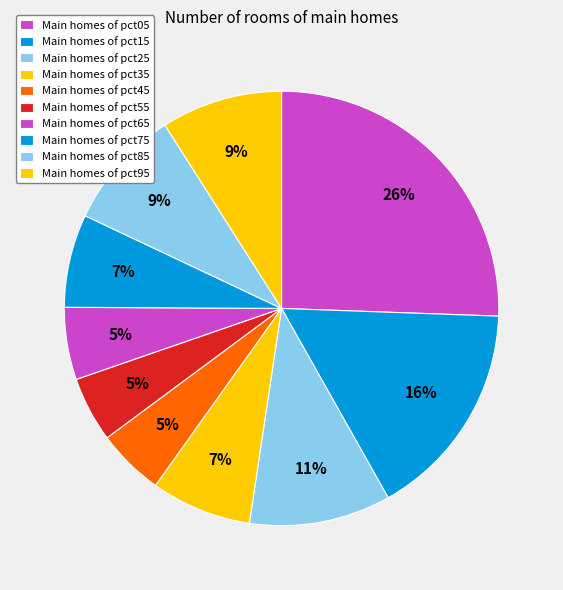

How many segments does this pie chart have?

10